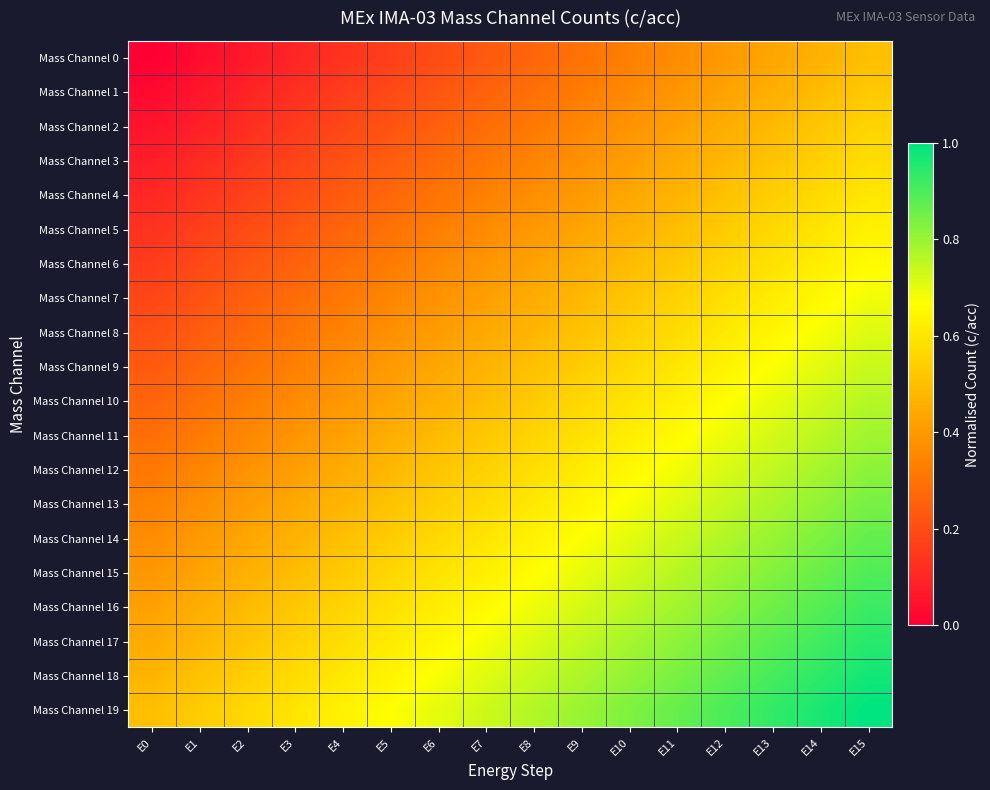

What is the spread (max minus min) of values at E0?

0.5